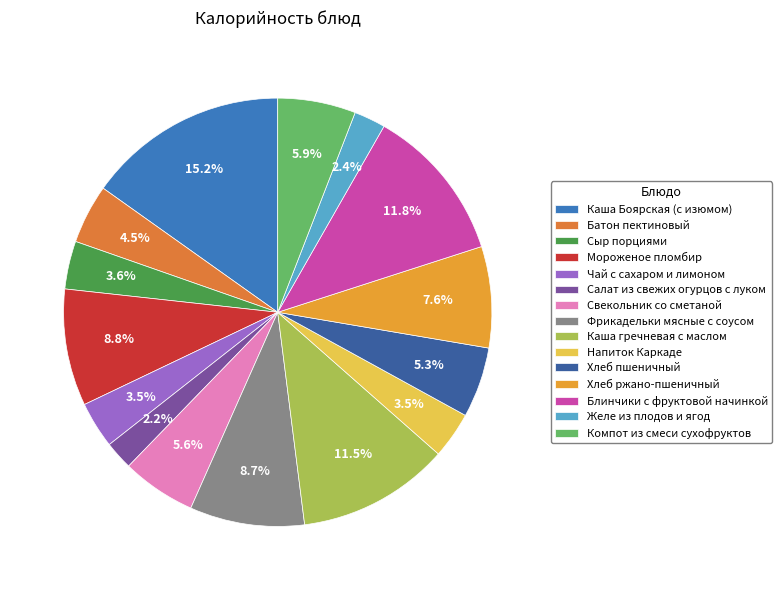

Count the number of slices in the pie.

15